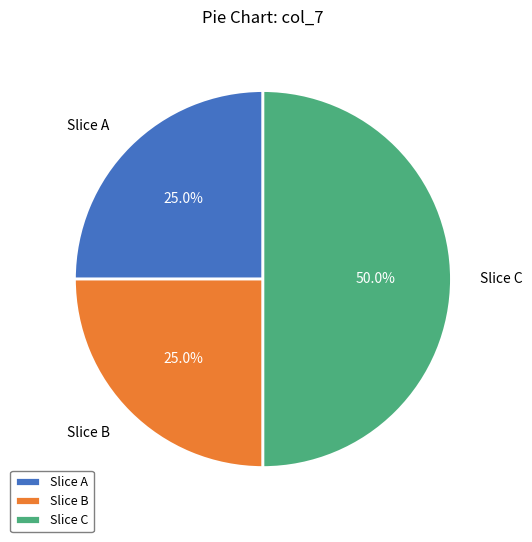

Which slice is the largest?

Slice C